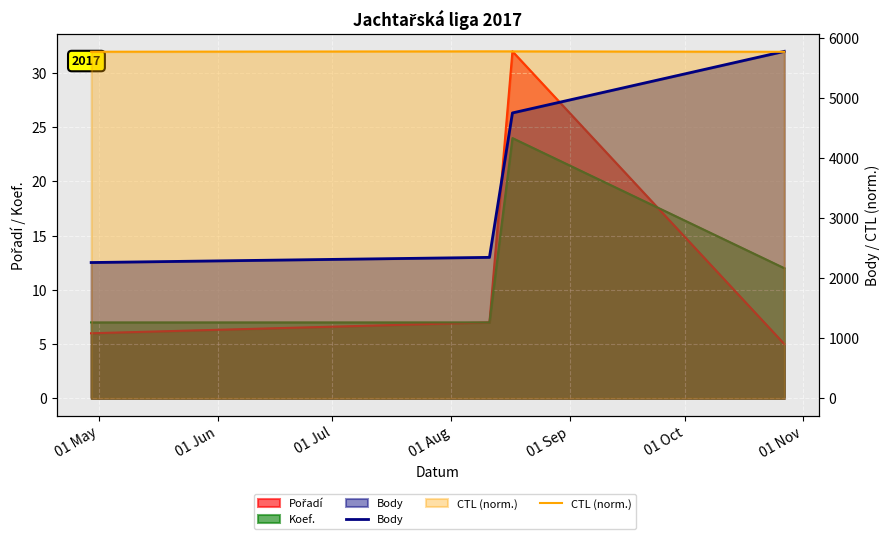

What position from the left is 01 Aug?

4